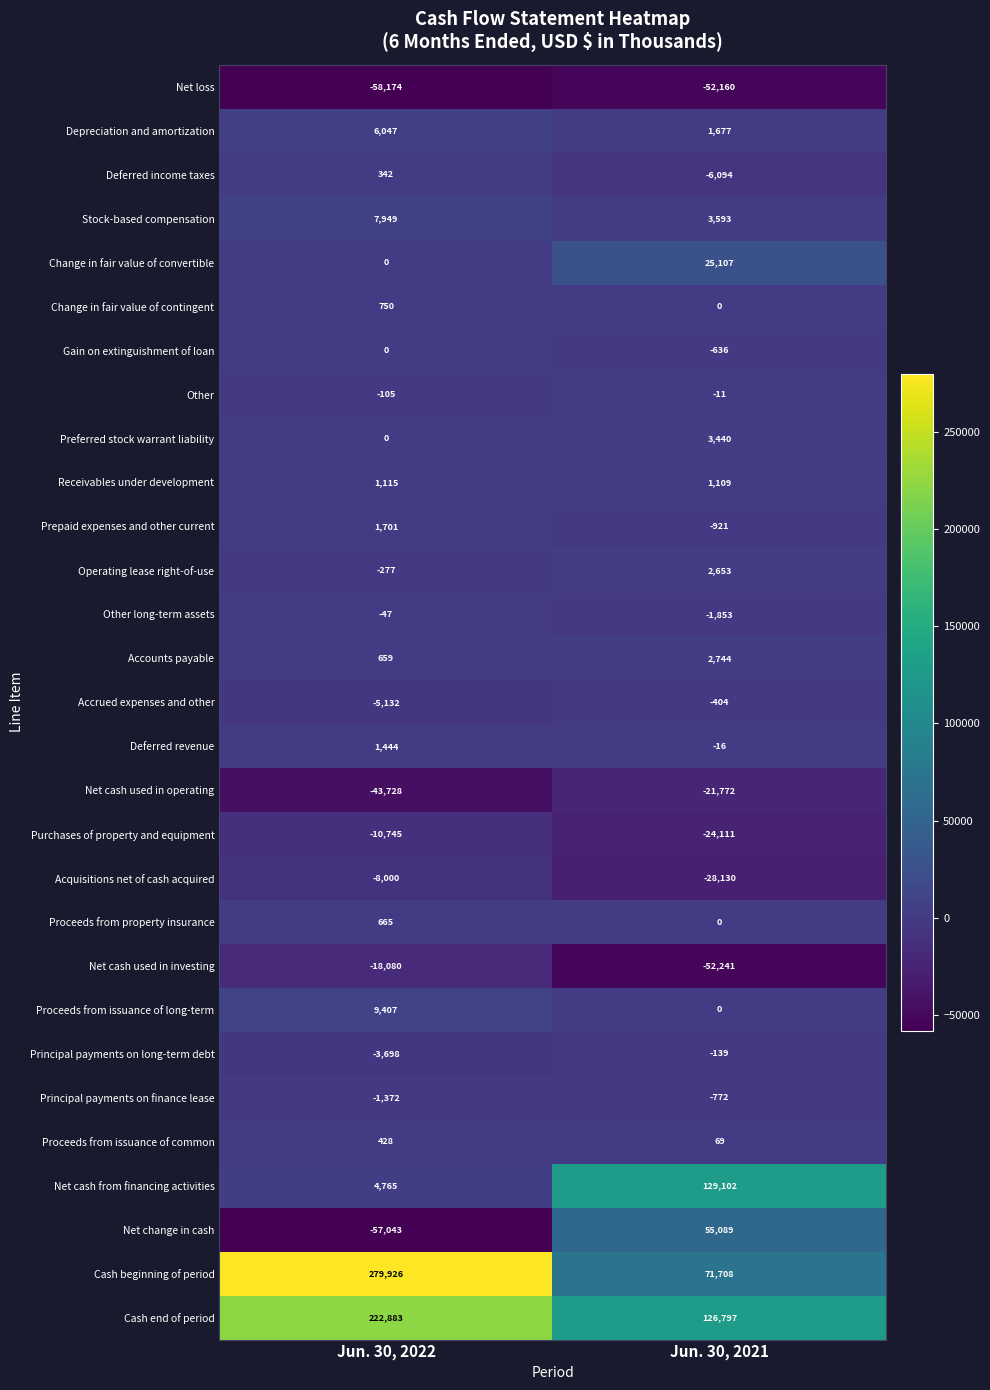

Read the Stock-based compensation value at Jun. 30, 2021, to the nearest 10.

3590